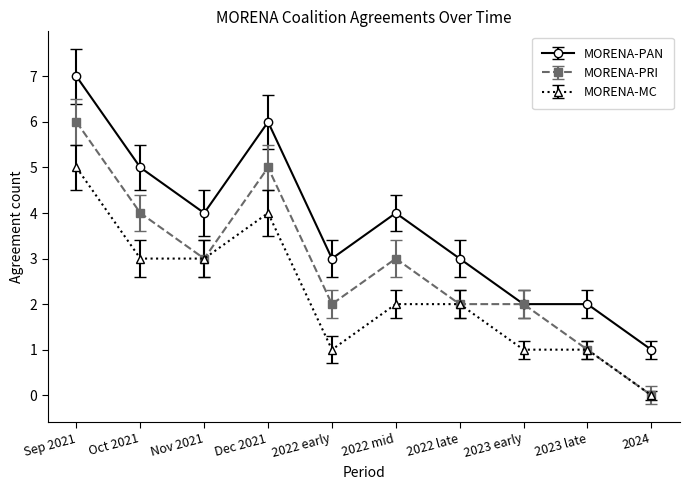

At which category does MORENA-MC reach its first local peak?

Dec 2021